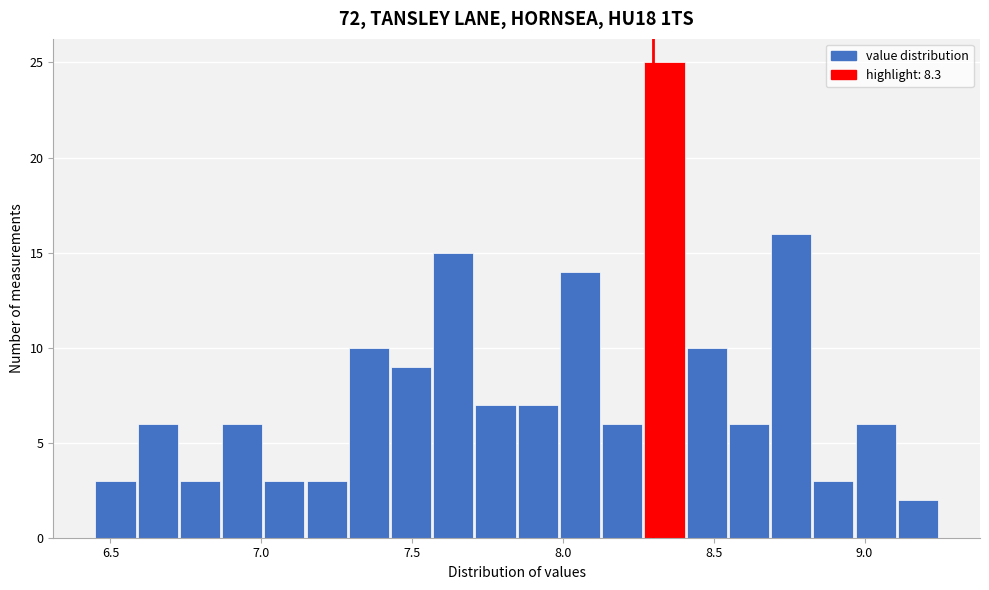

Read against the x-axis, roughly where is the centre of the tallest bar?

8.35